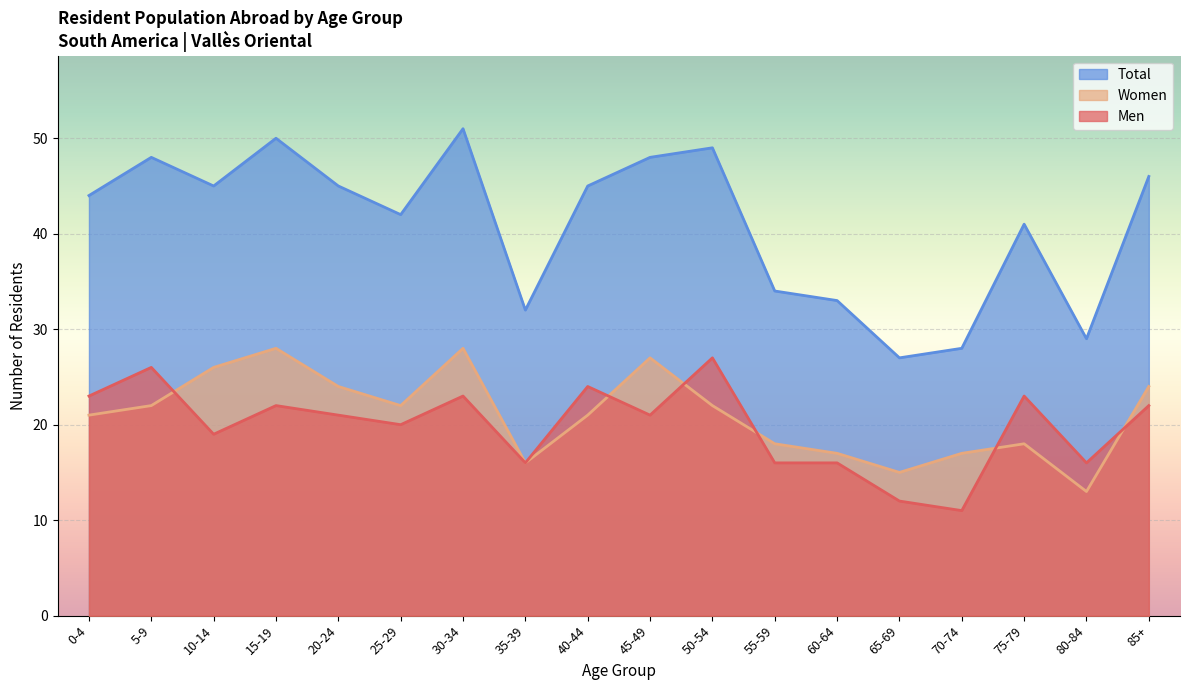

What are all the series names shown in the legend?

Total, Women, Men